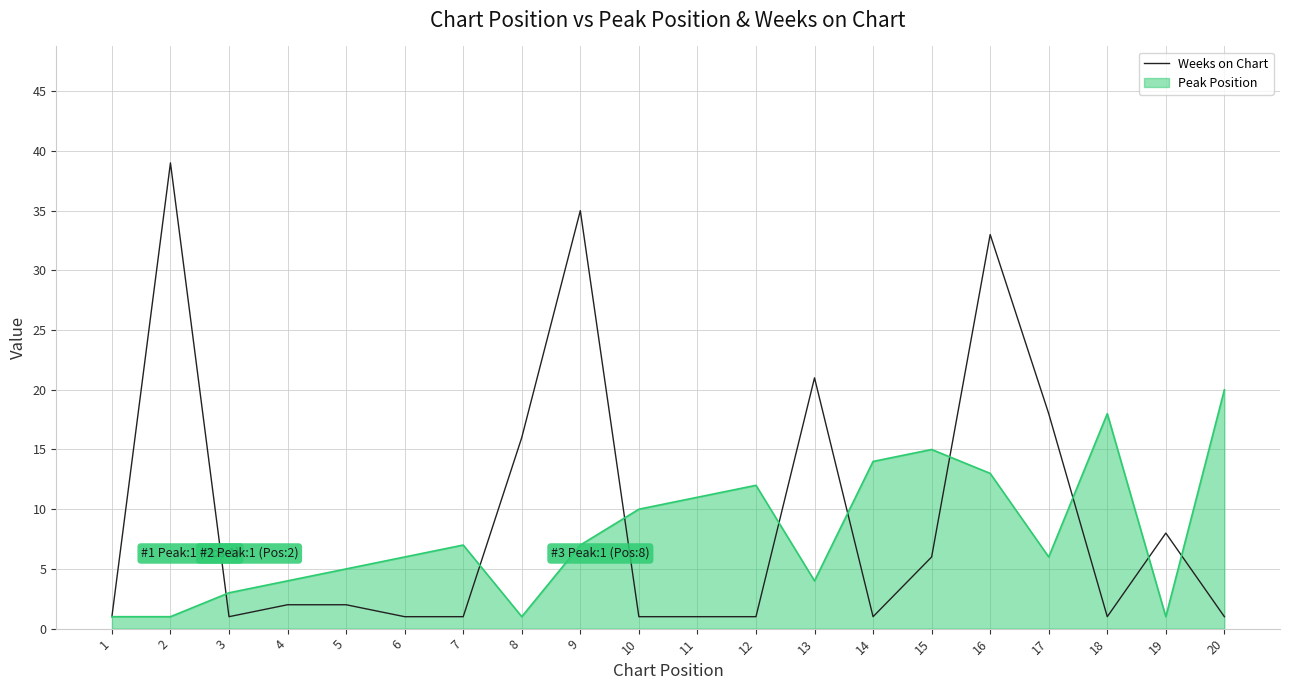

Rank the series at 18 from highest to lowest value.

Peak Position, Weeks on Chart